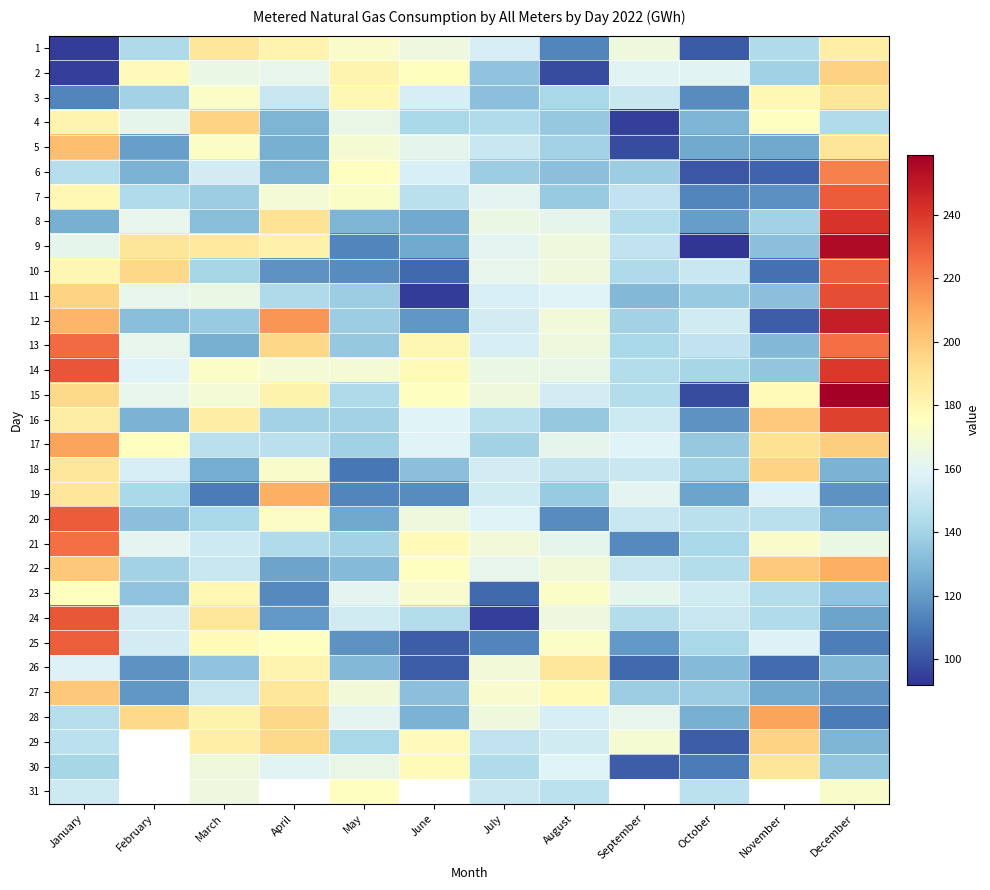

Is the value of 21 at July greater than the value of 11 at December?

No